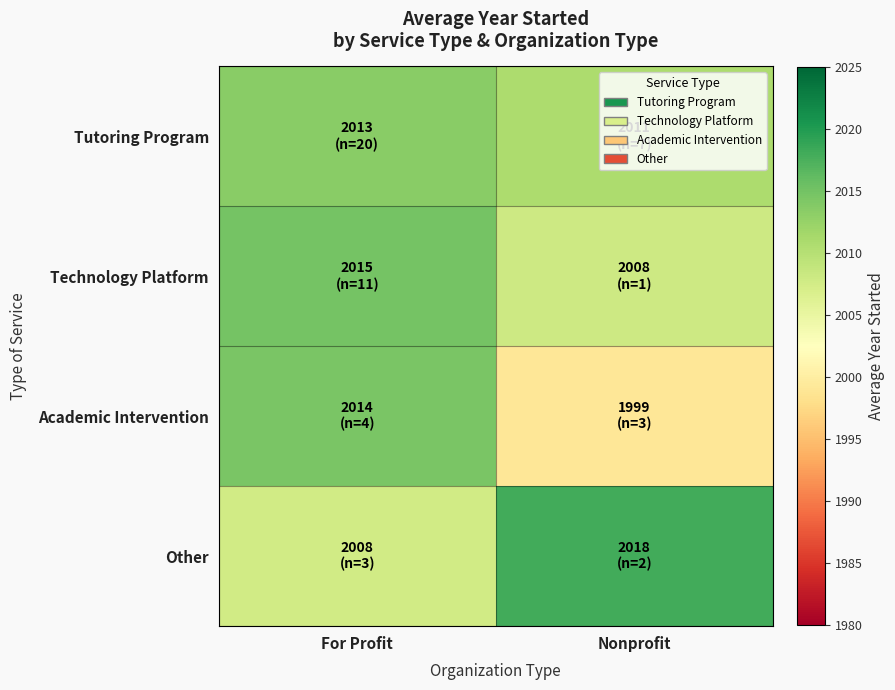

Rank the series at Nonprofit from highest to lowest value.

Other, Tutoring Program, Technology Platform, Academic Intervention